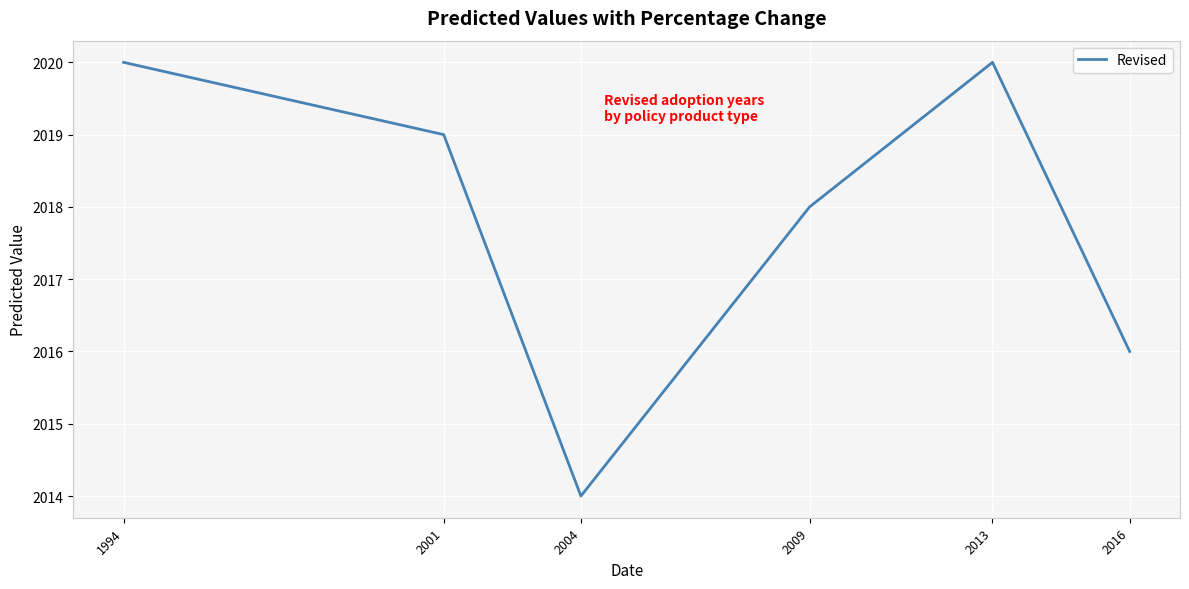

Reading left to right, what are all the values shown in this chart?

1994=2020	2001=2019	2004=2014	2009=2018	2013=2020	2016=2016